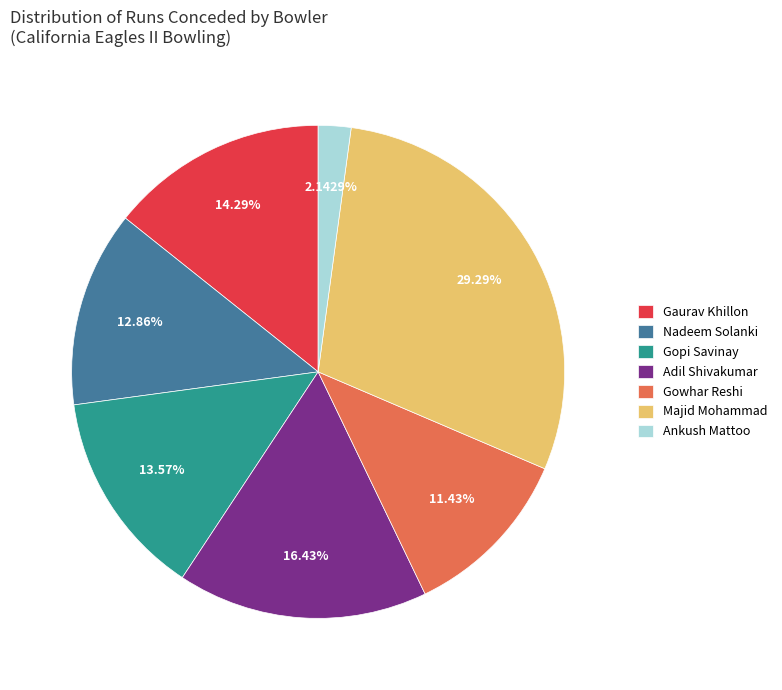

Is the sum of Majid Mohammad and Nadeem Solanki greater than half?

No